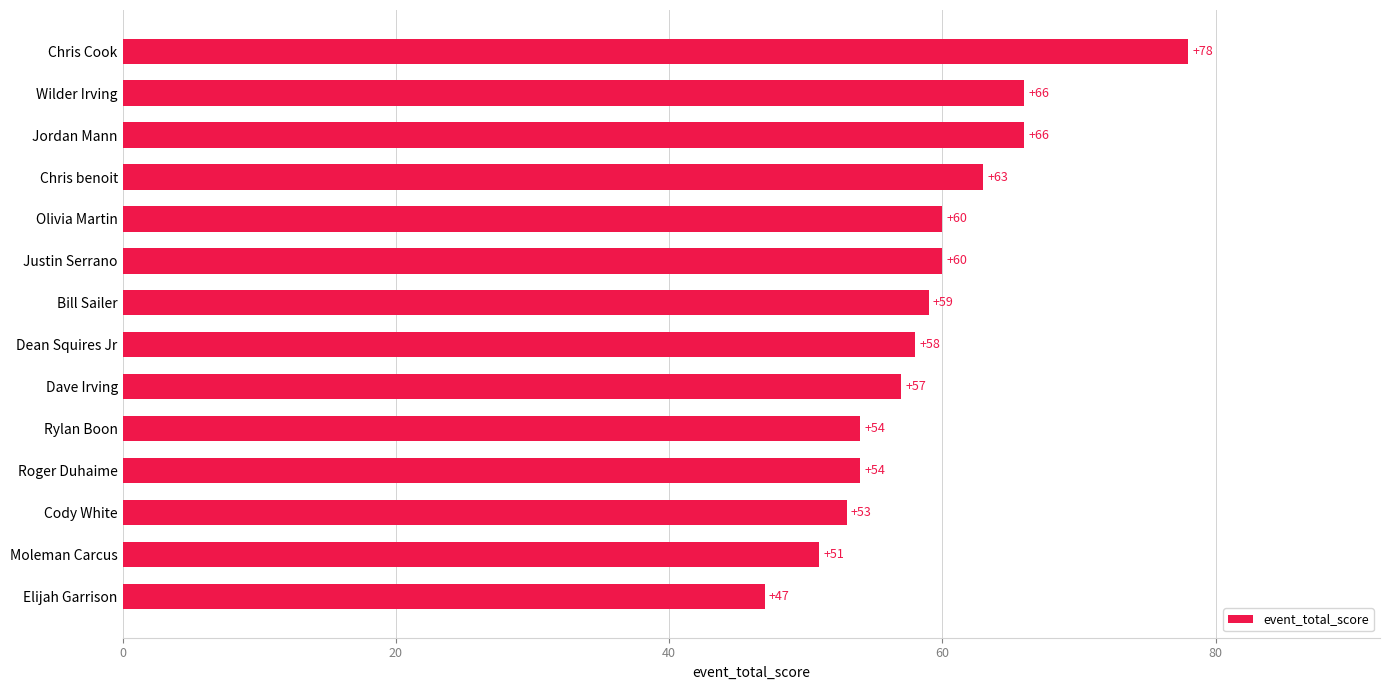

The value at Wilder Irving is 66. True or false?

True